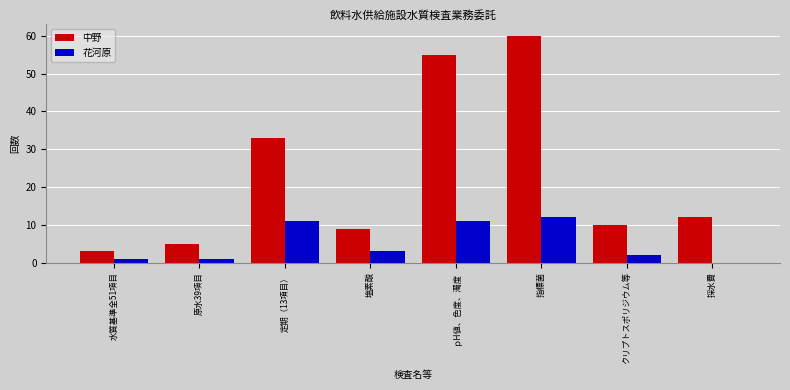

Which series changed the most between 原水39項目 and クリプトスポリジウム等?

中野